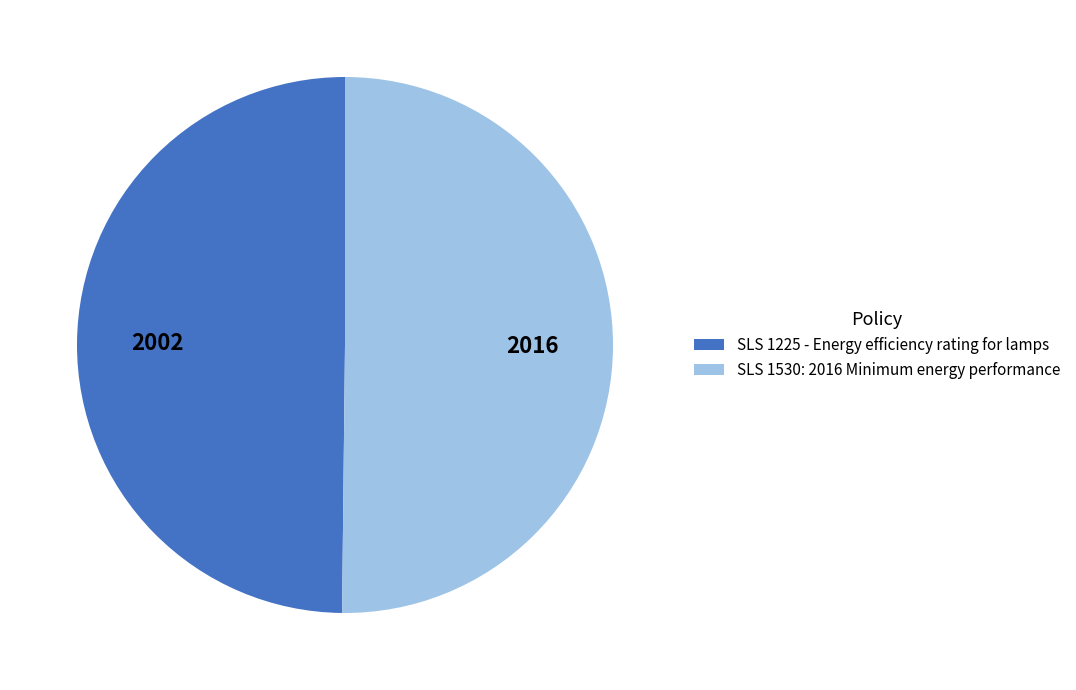

Do SLS 1225 - Energy efficiency rating for lamps and SLS 1530: 2016 Minimum energy performance together represent more than half of the pie?

Yes